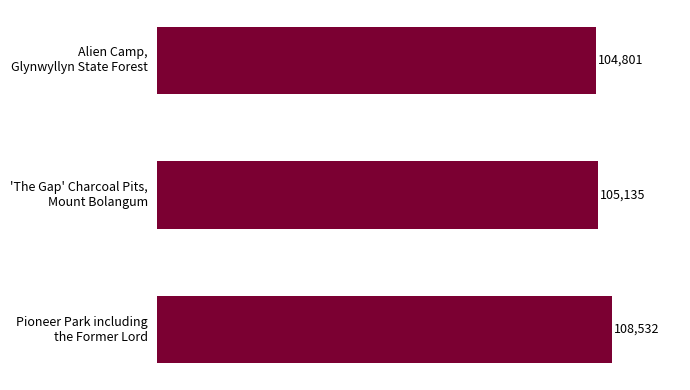

What is the average value?

106156